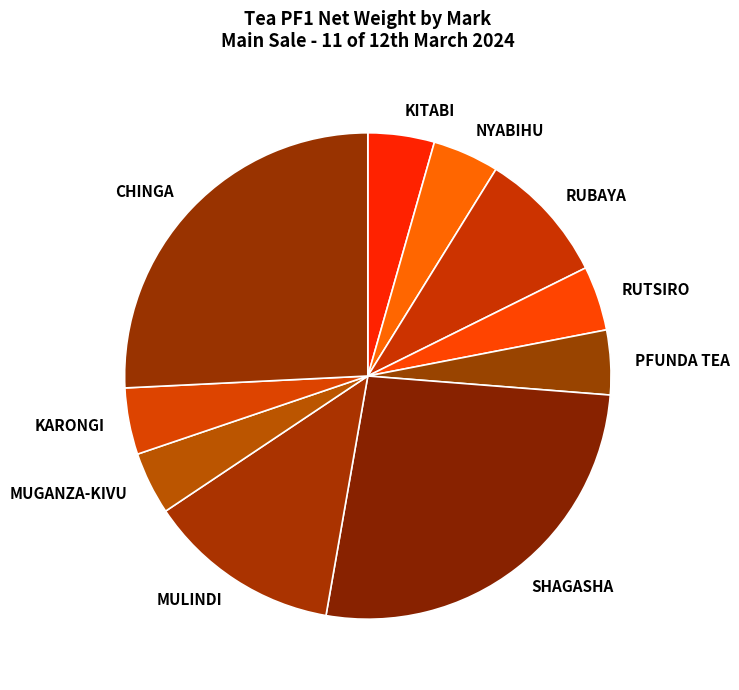

Is MULINDI the majority of the pie?

No